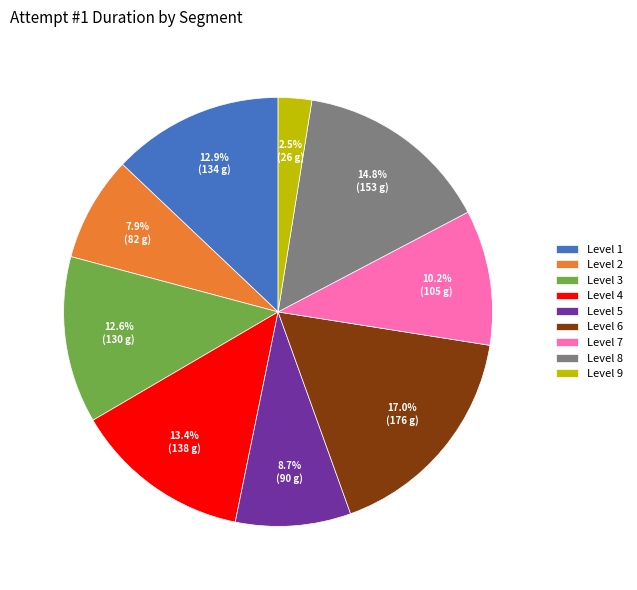

Is the sum of Level 8 and Level 7 greater than half?

No